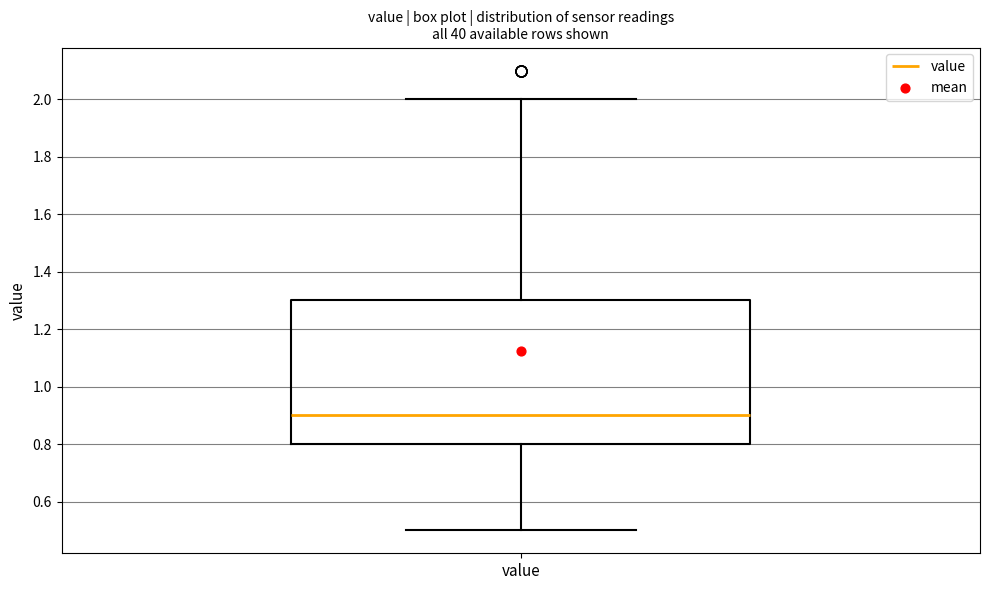

Transcribe this box plot: give where the median line is, the range the box spans, and where the two whiskers end, as read against the y-axis. The values are not printed on the chart, so give them approximately, as read against the axis.

median 0.9, box 0.8 to 1.3, whiskers 0.5 to 2.0